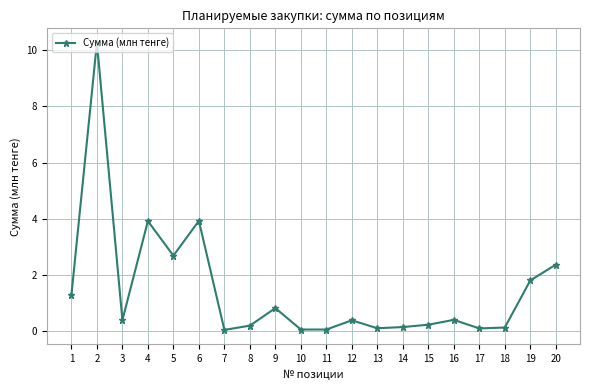

What value does the data have at 2?

10.3